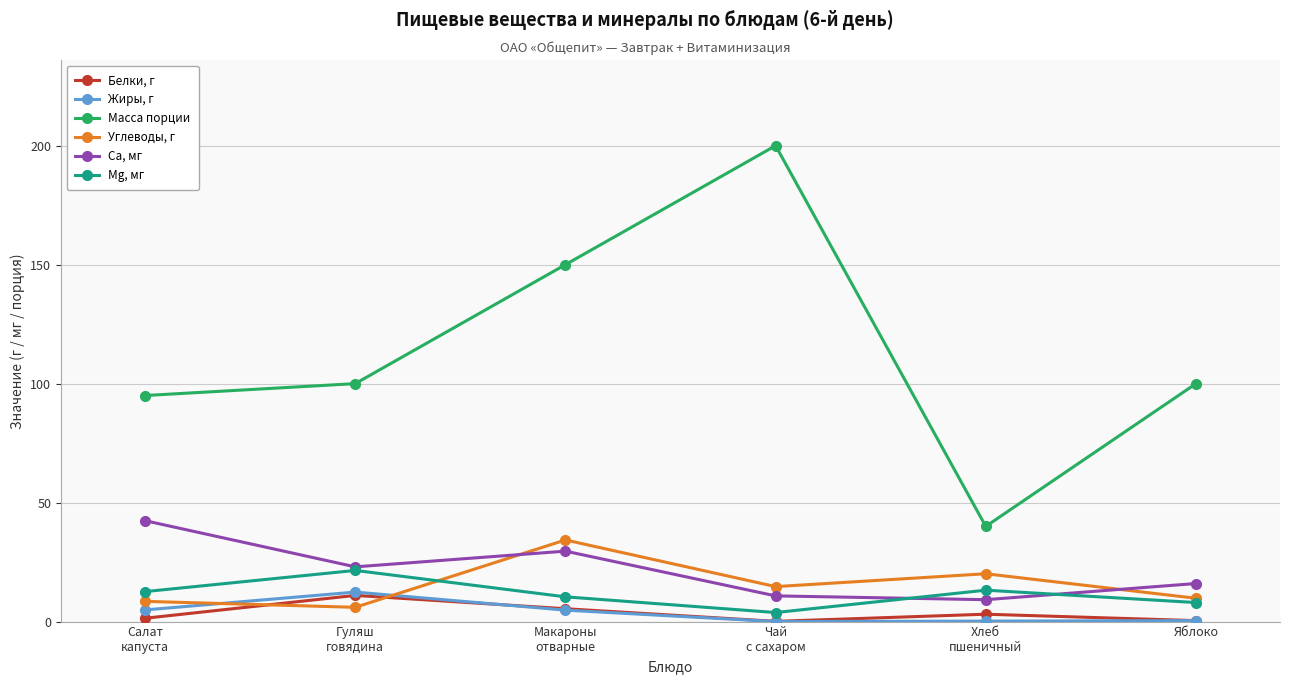

Does the chart display data point markers on the line(s)?

Yes